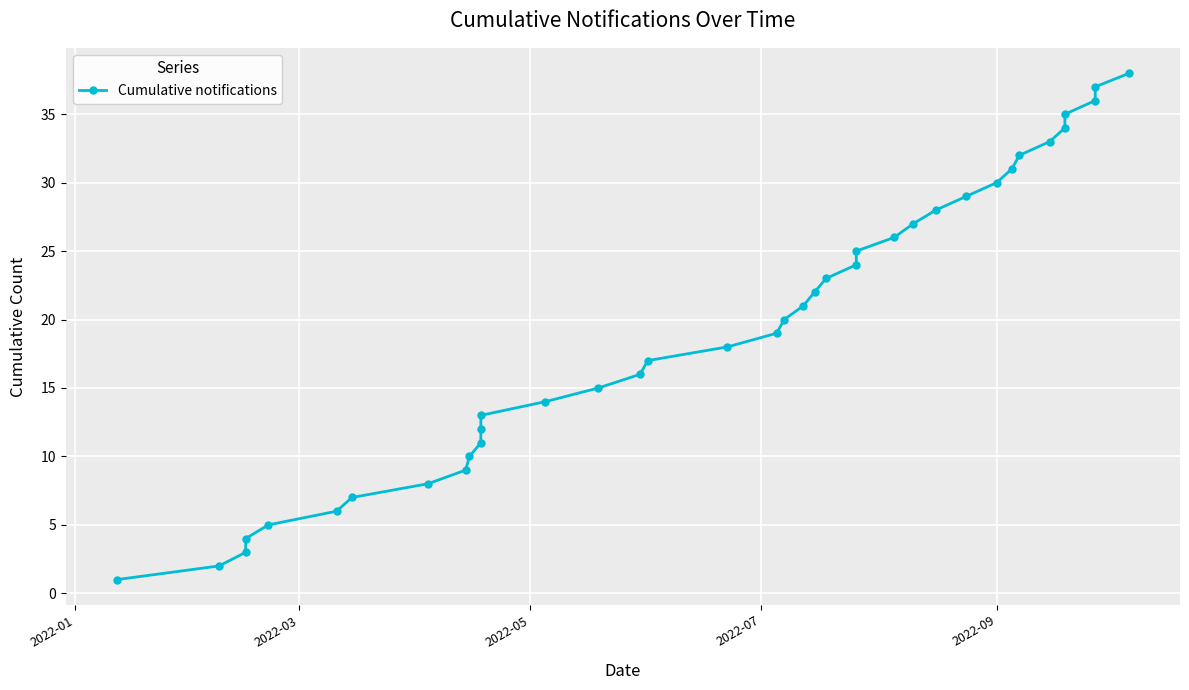

What is the greatest value displayed?

38